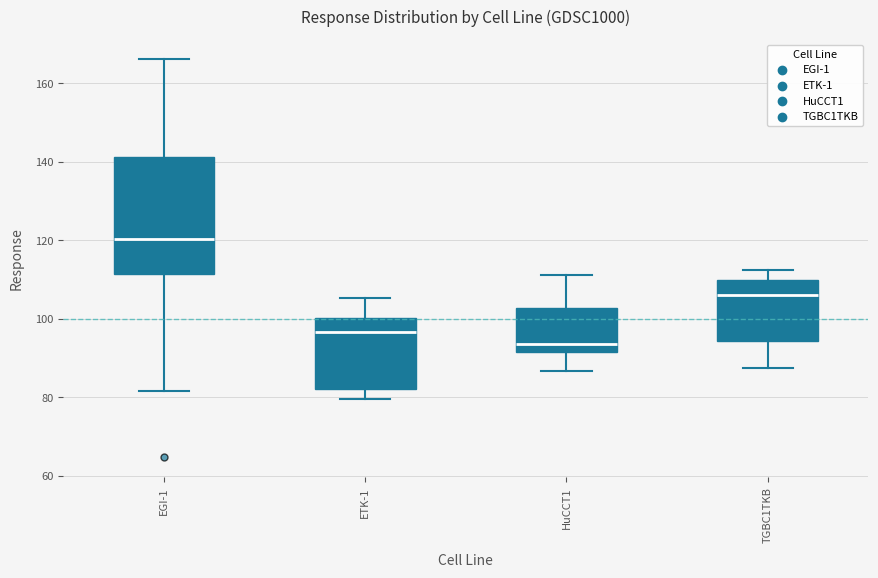

Comparing the boxes themselves (not the whiskers), which one is the tallest?

EGI-1